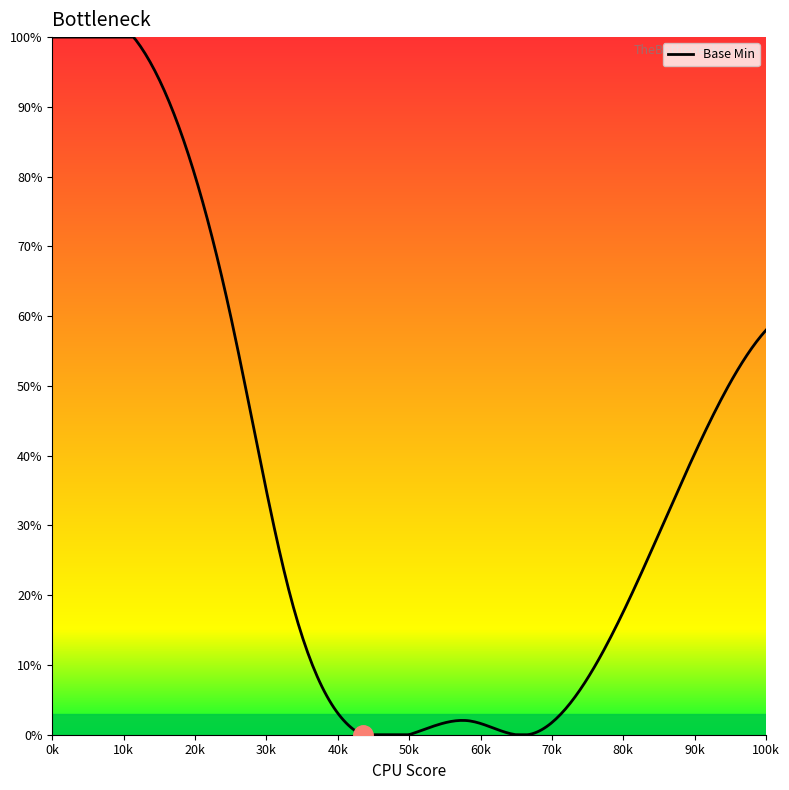

Does the chart display data point markers on the line(s)?

No